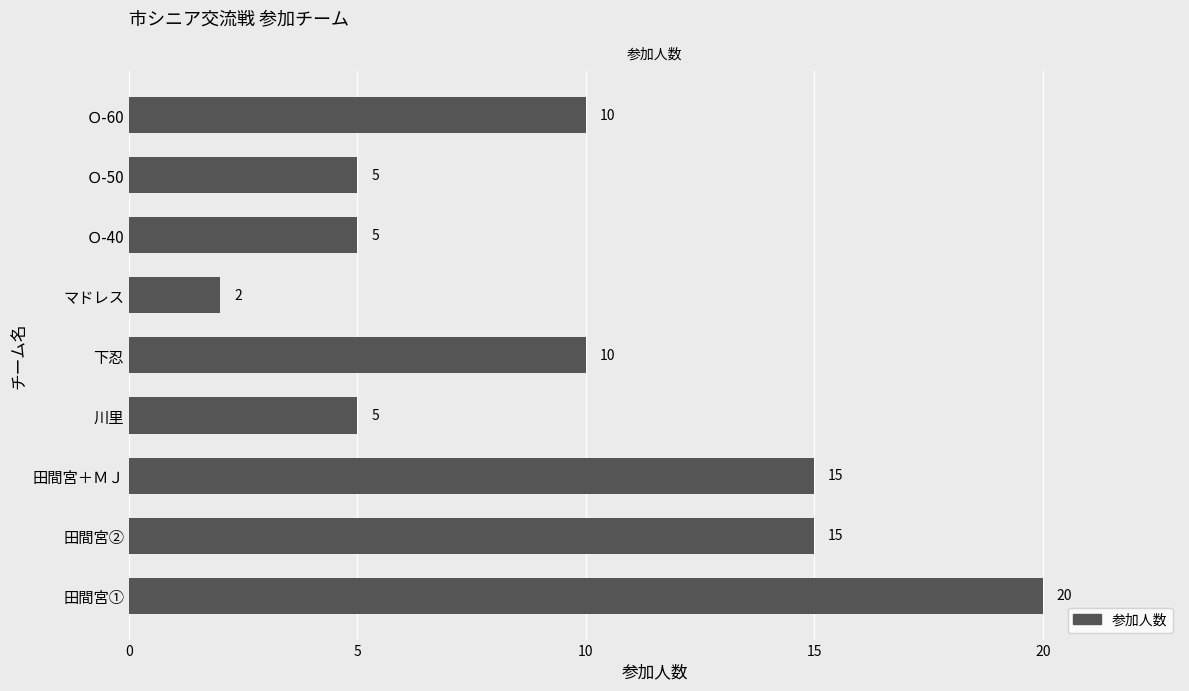

What is the sum of all values?

87